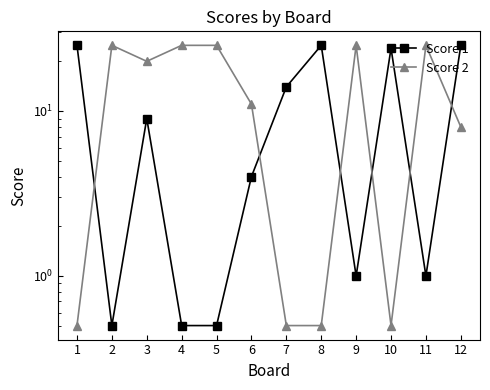

How many values in the Score 2 series exceed 20?

5